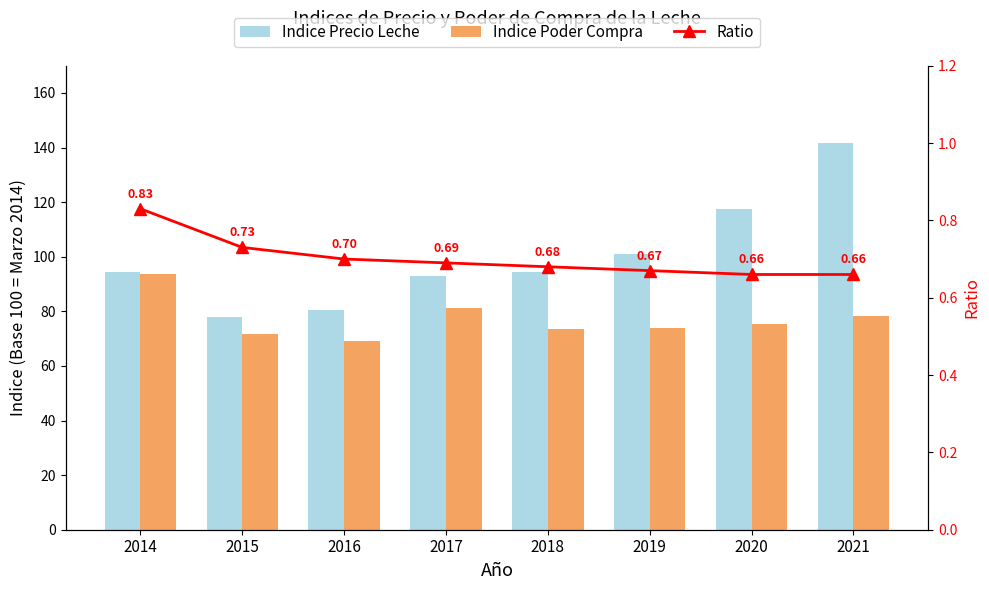

What is the difference between the maximum and minimum values in the Indice Poder Compra series?

24.6